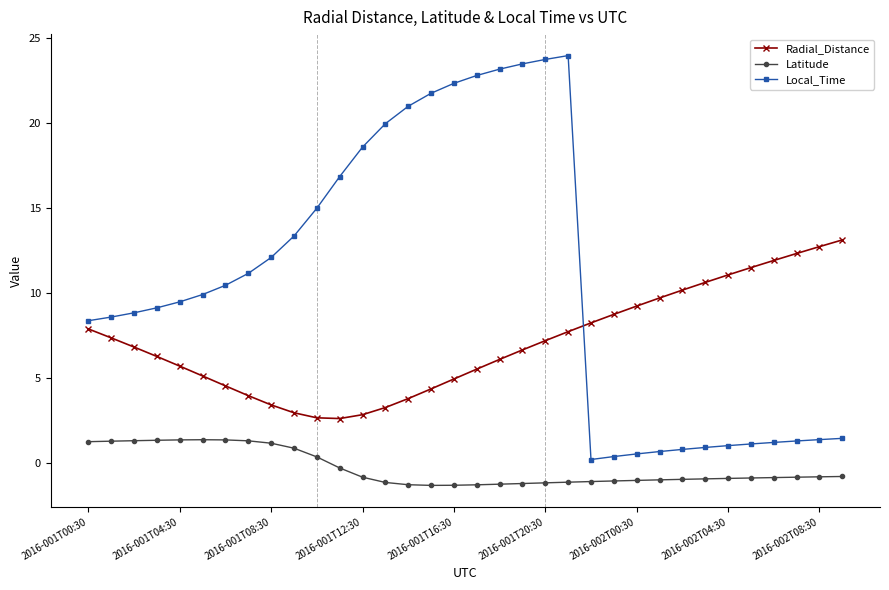

What is the minimum value for Latitude?

-1.3